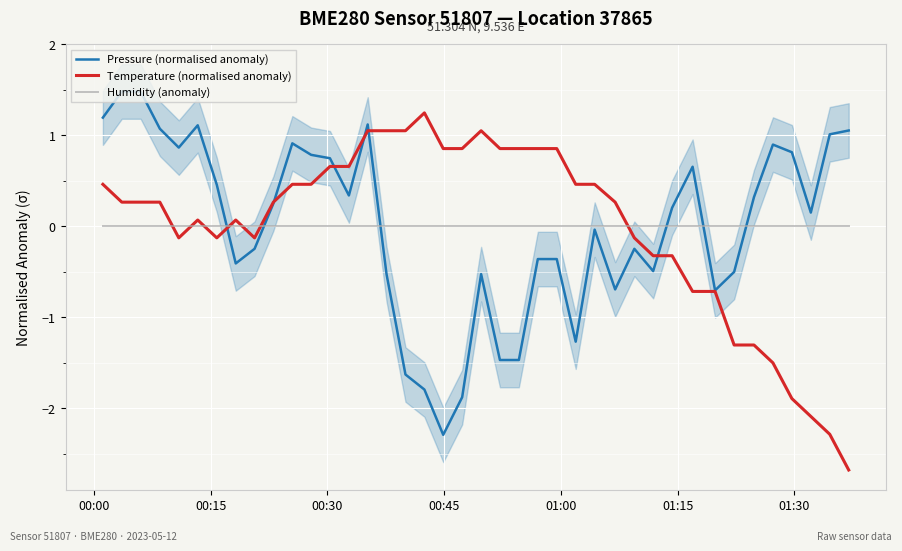

Which series has the largest range (max minus min)?

Temperature (normalised anomaly)